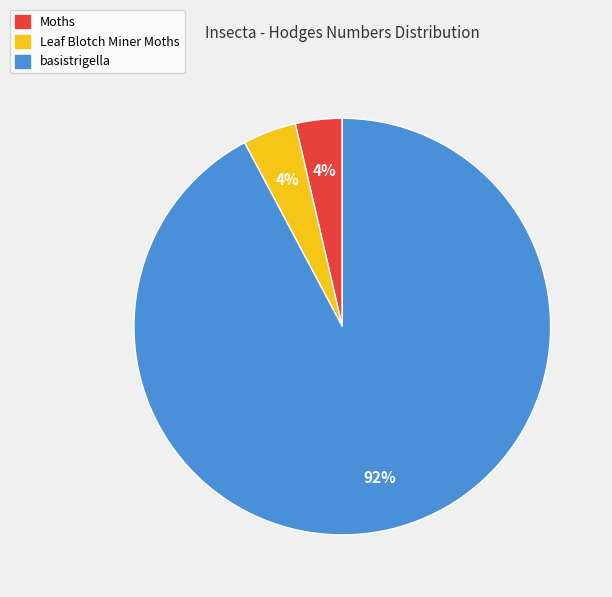

What is the largest slice in the pie chart?

basistrigella